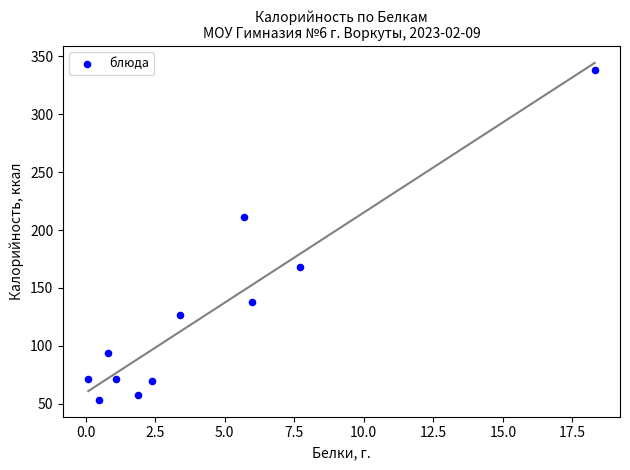

What is the range of Y values (max minus min)?

285.2